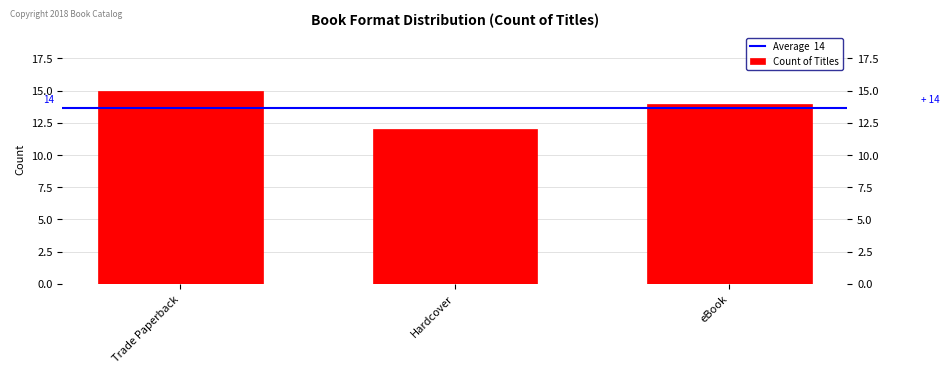

Rank the categories by value from highest to lowest.

Trade Paperback, eBook, Hardcover